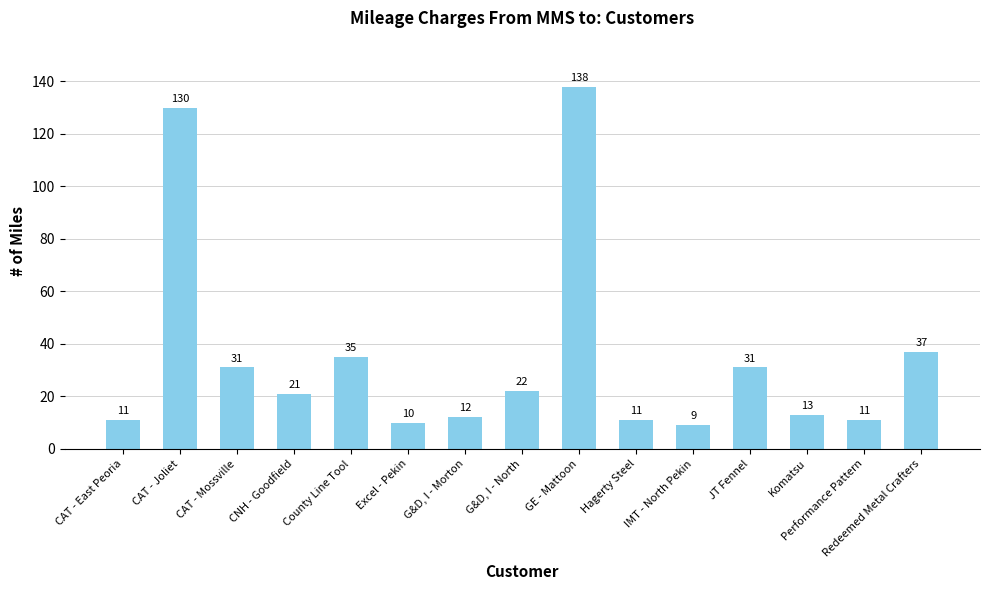

What is the label of the 11th bar from the left?

IMT - North Pekin